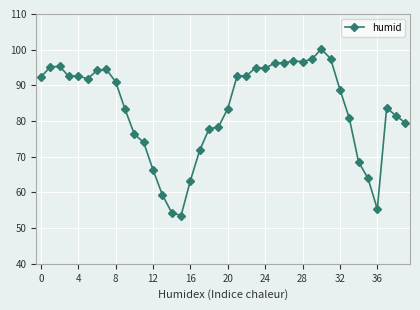

What is the maximum value shown in the chart?

100.2